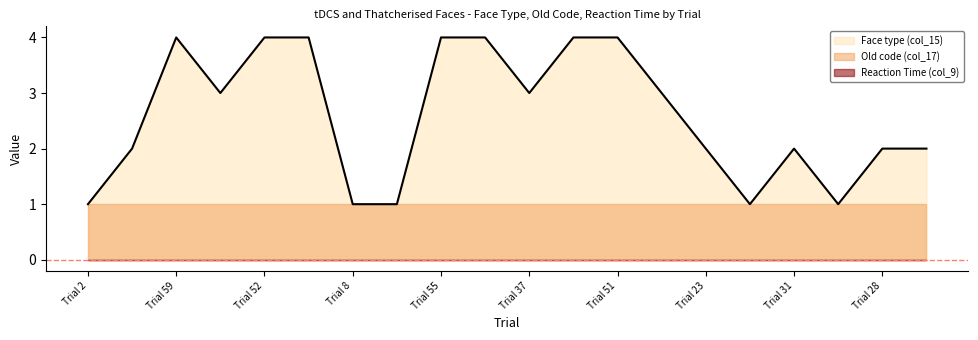

Where is Reaction Time (col_9) nearest to the value 0?

Trial 2